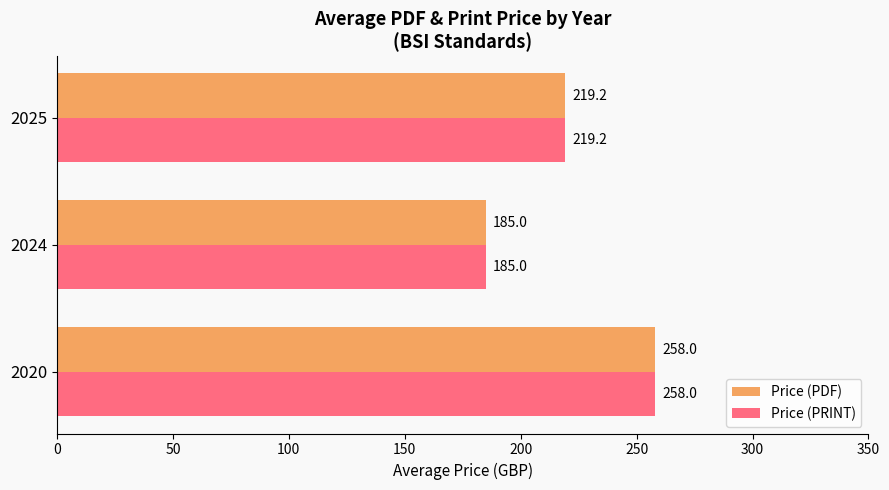

What is the average value of the Price (PRINT) series?

220.7